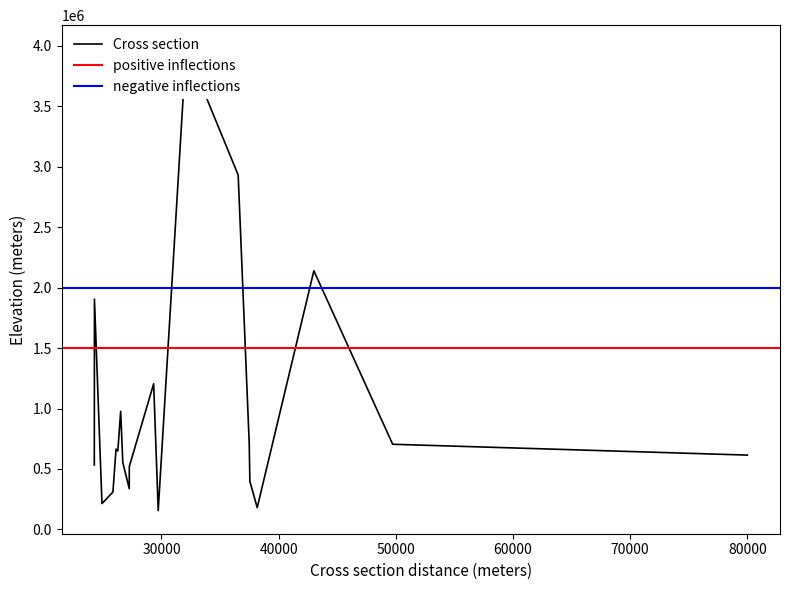

What is the value of the 16th point from the left?

664429